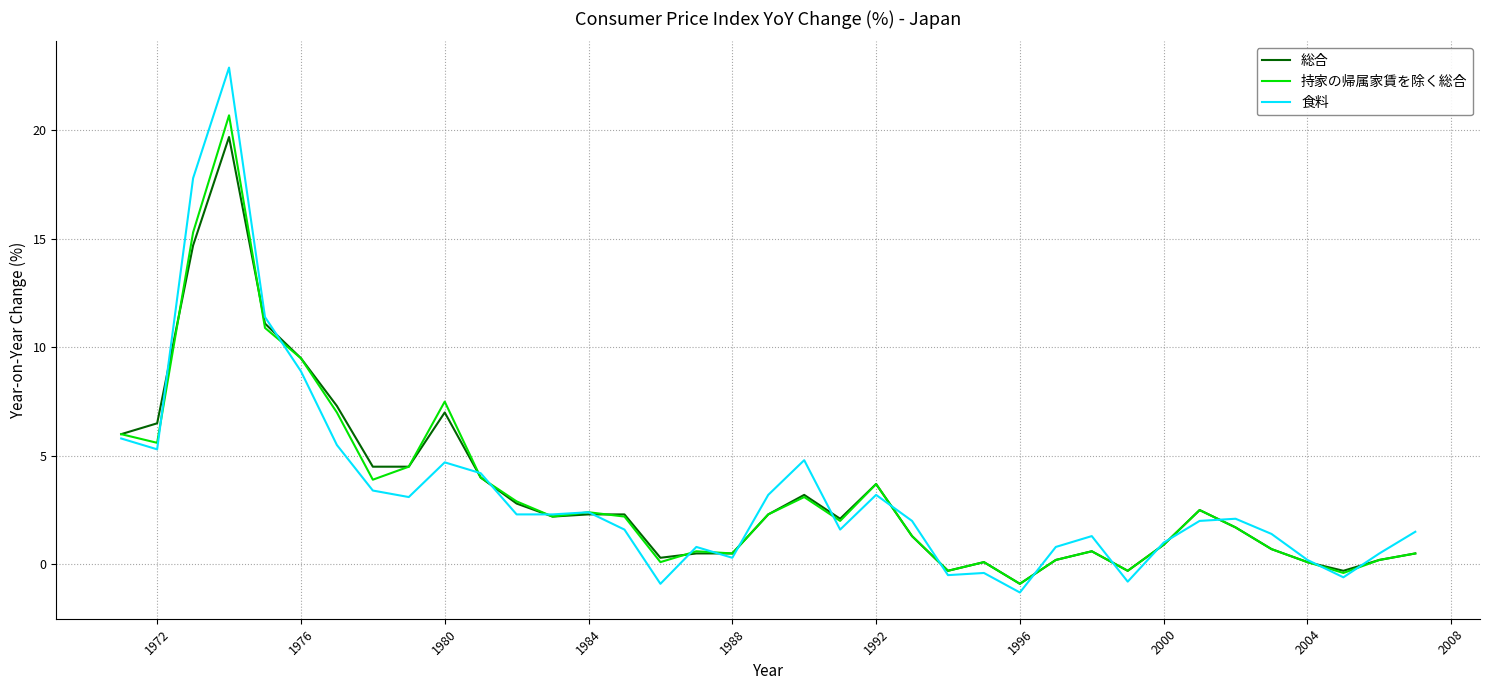

Which series has the widest spread of values?

食料